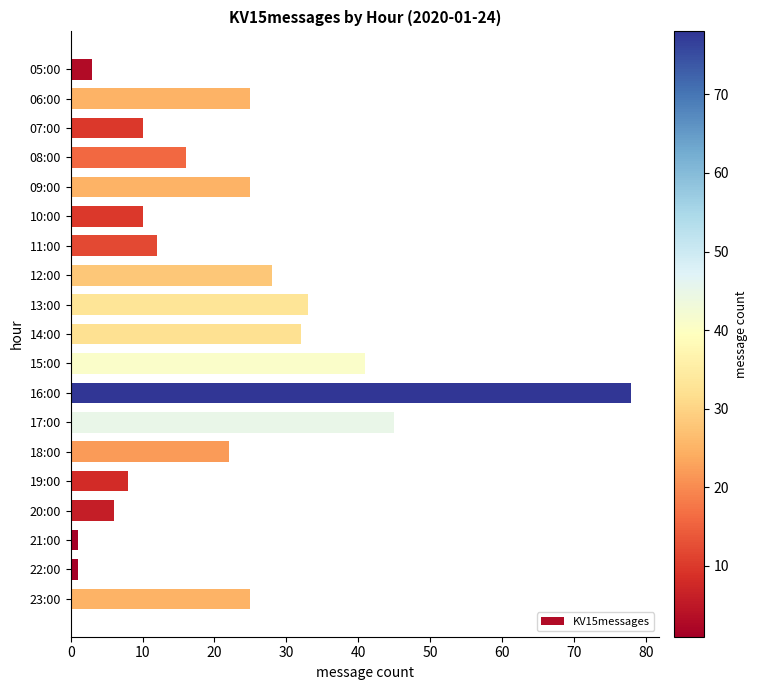

Is it true that the value at 13:00 is 33?

True